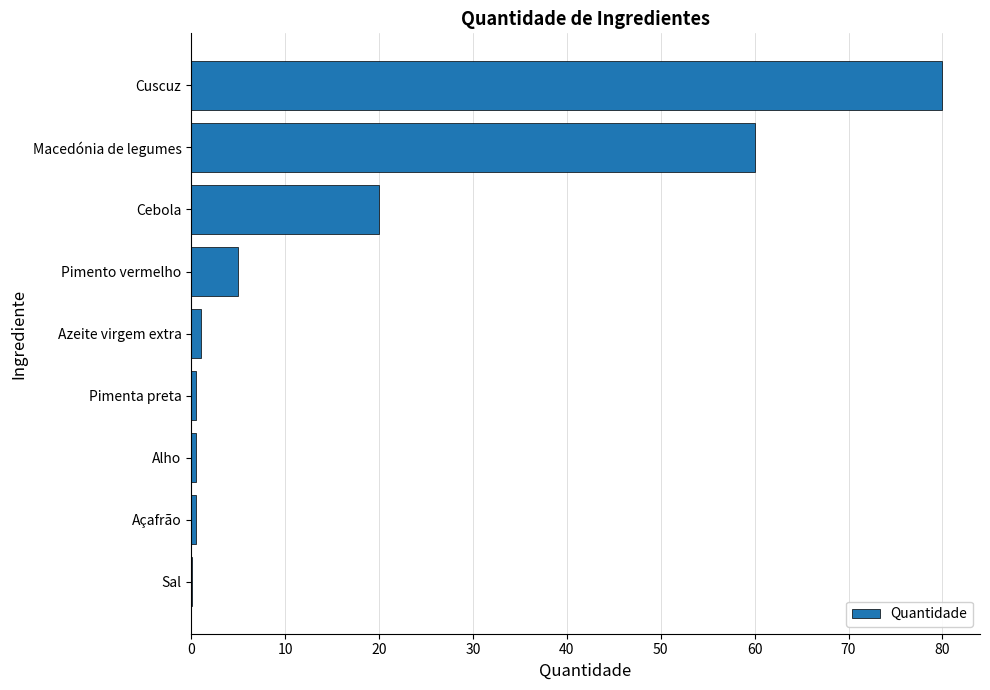

Reading bottom to top, what are all the values shown in this chart?

Sal=0.1	Açafrão=0.5	Alho=0.5	Pimenta preta=0.5	Azeite virgem extra=1.0	Pimento vermelho=5.0	Cebola=20.0	Macedónia de legumes=60.0	Cuscuz=80.0